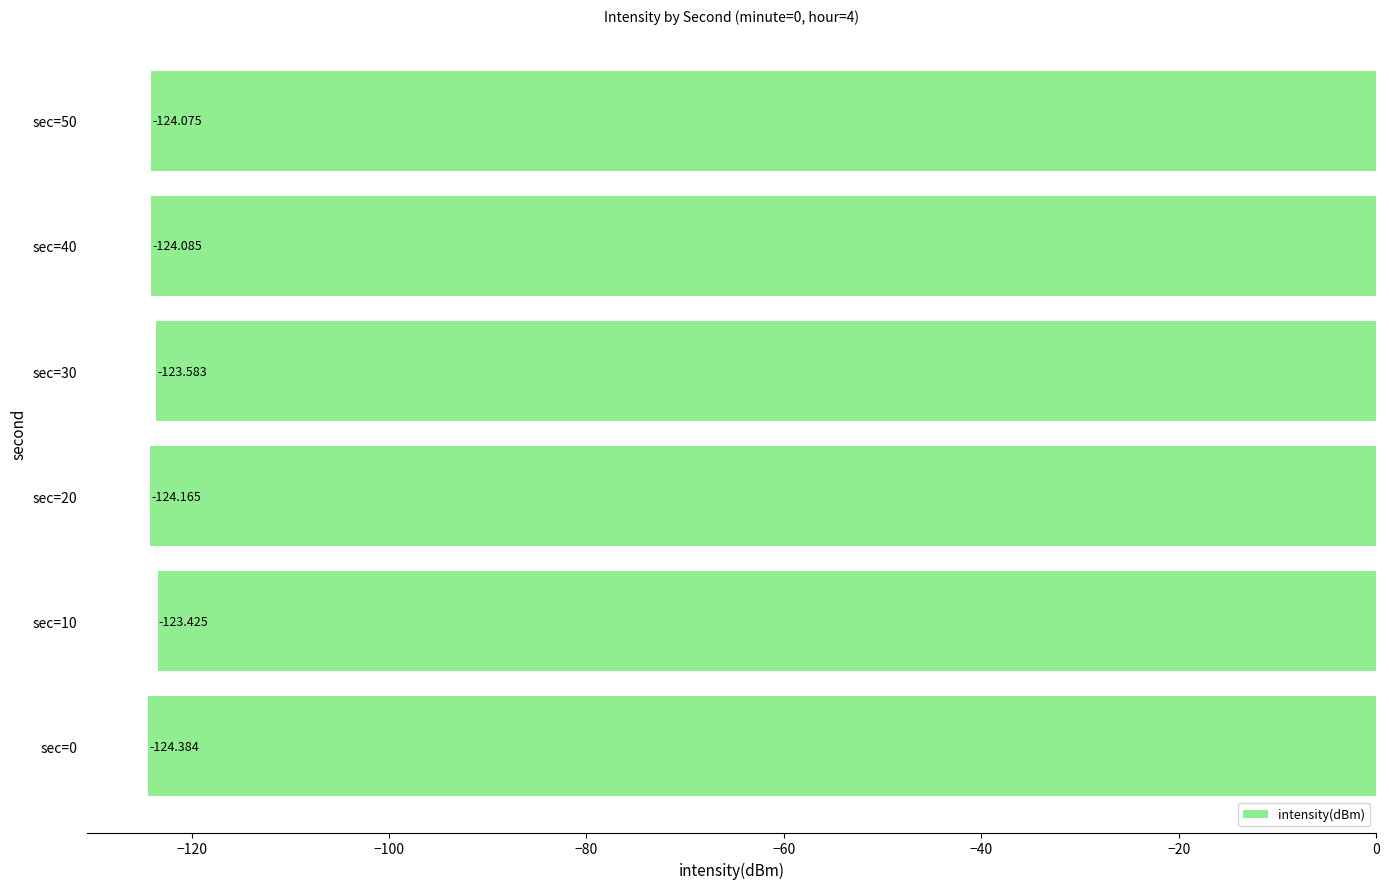

Count the number of values greater than -124.

2